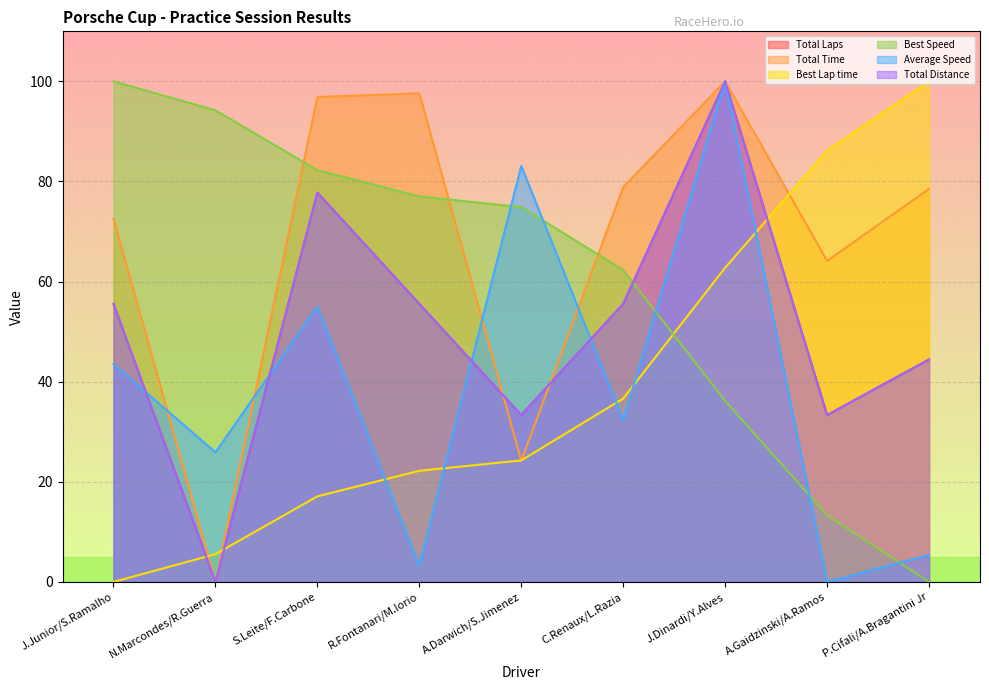

At which label is Total Distance closest to 50?

P.Cifali/A.Bragantini Jr